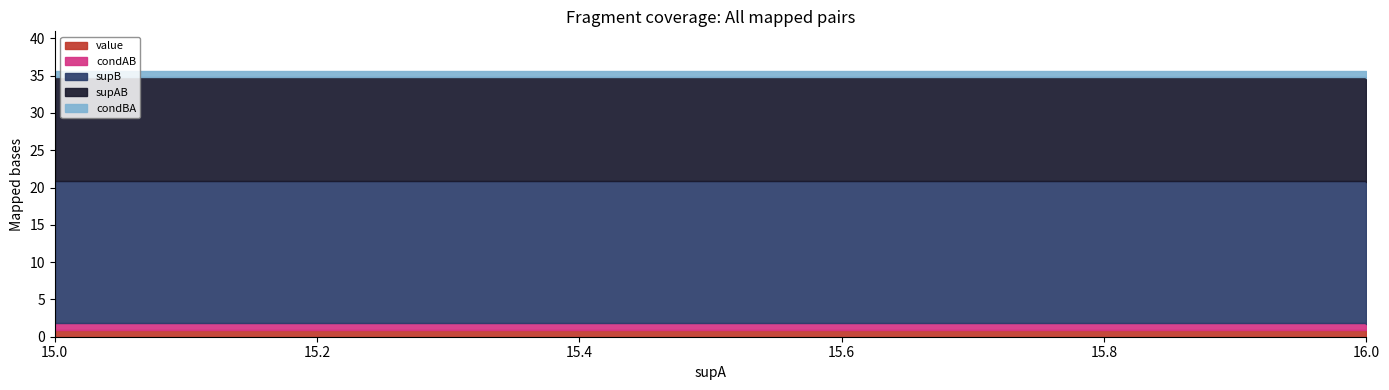

Is it true that condBA equals 0.5 at 15?

False